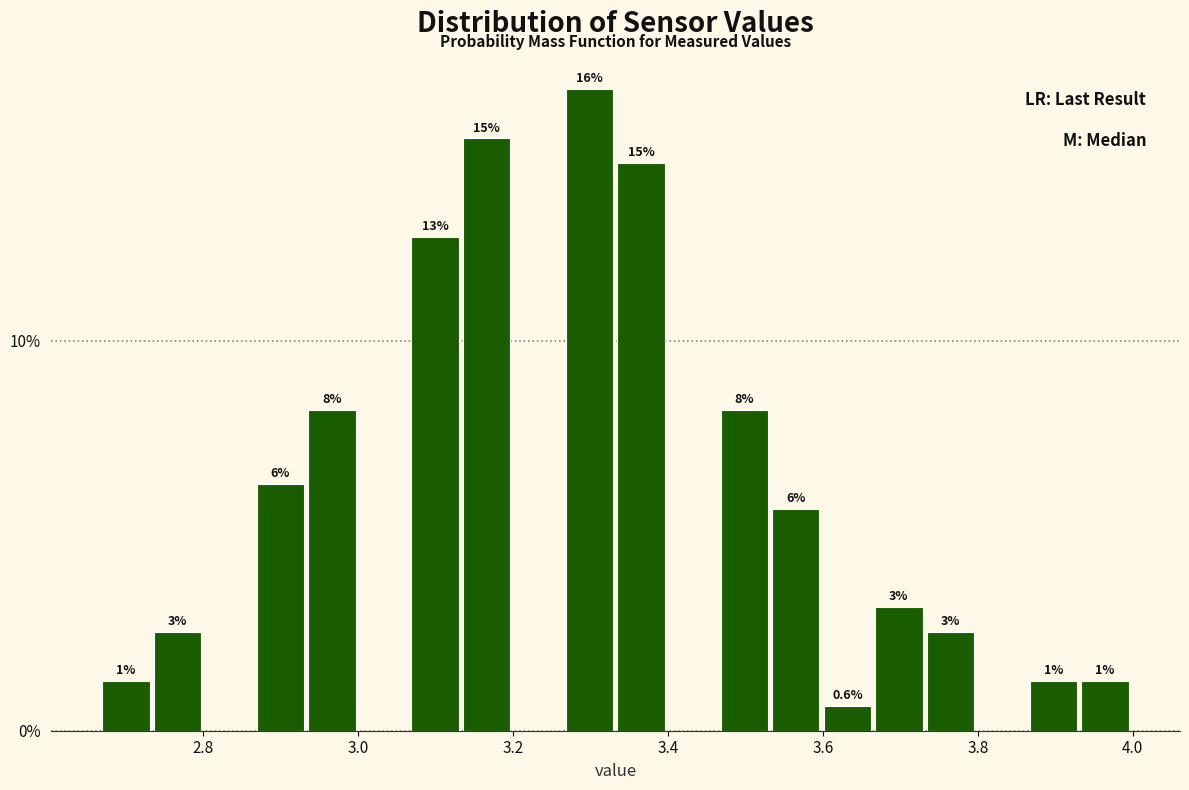

Read against the x-axis, roughly where is the centre of the tallest bar?

3.30